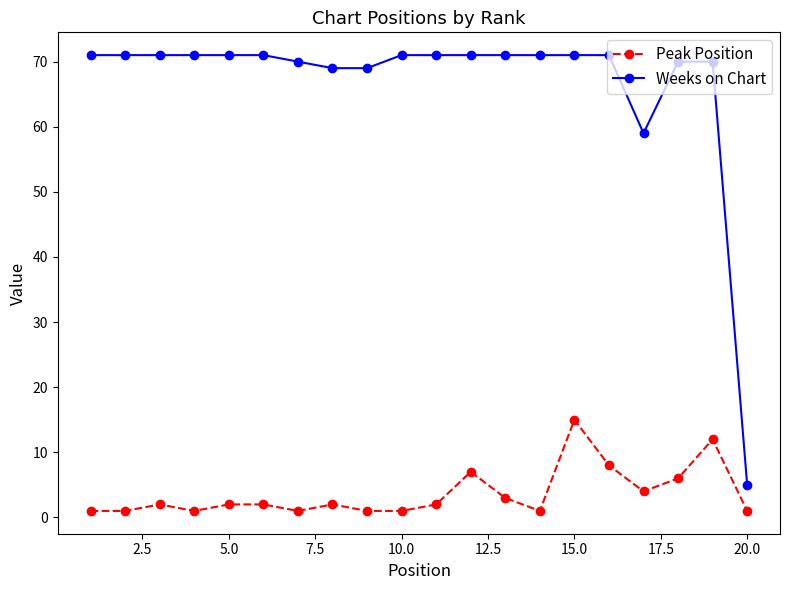

Does the chart have visible grid lines?

No